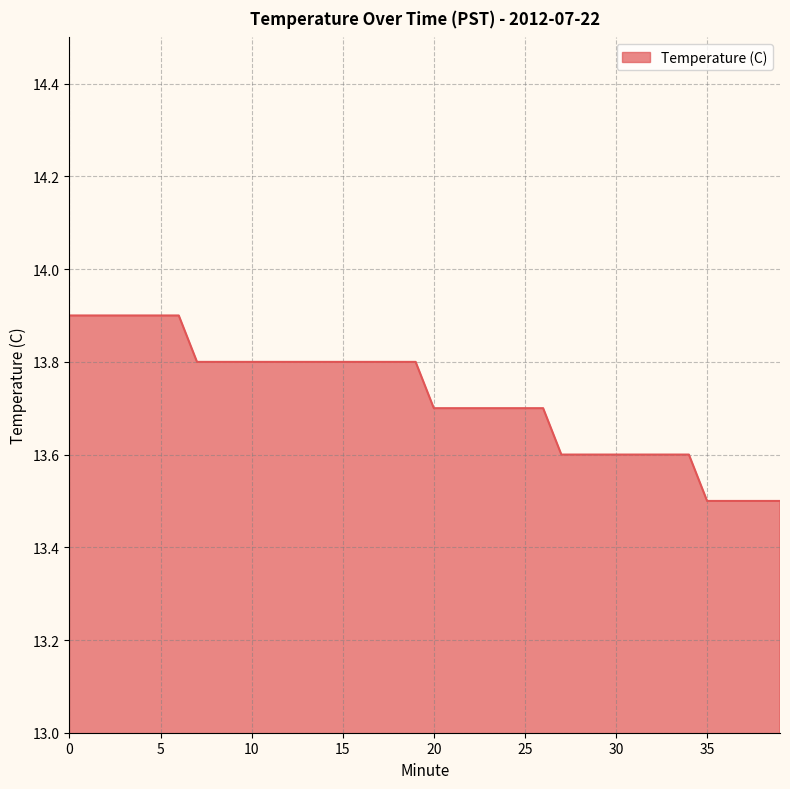

Count the values in the range 13 to 14.

40